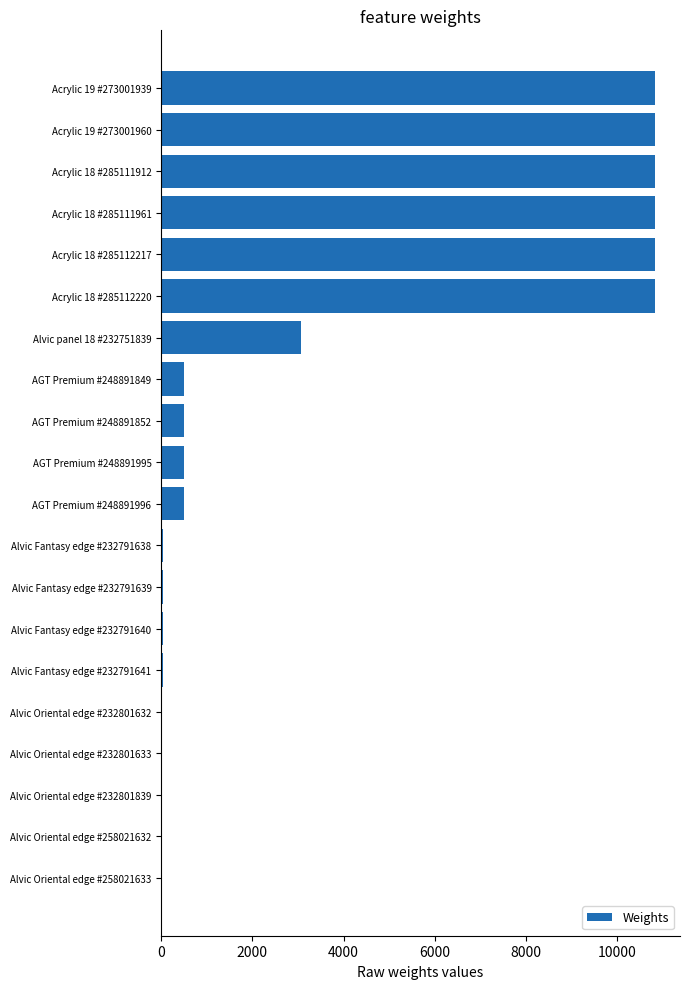

Where is the data nearest to the value 5427?

Alvic panel 18 #232751839